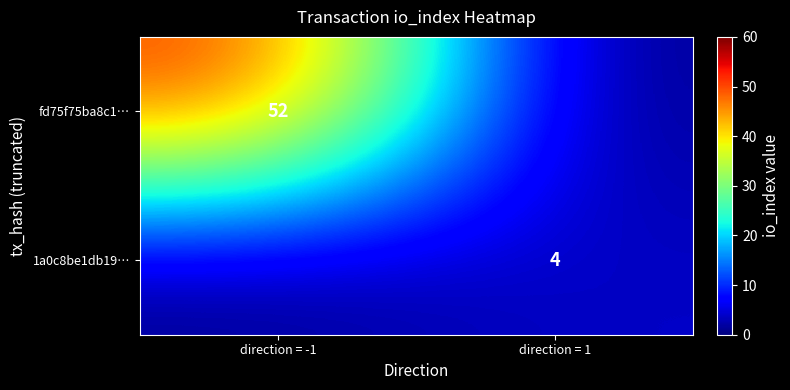

The 1a0c8be1db19… series shows 4 at direction = 1. True or false?

True